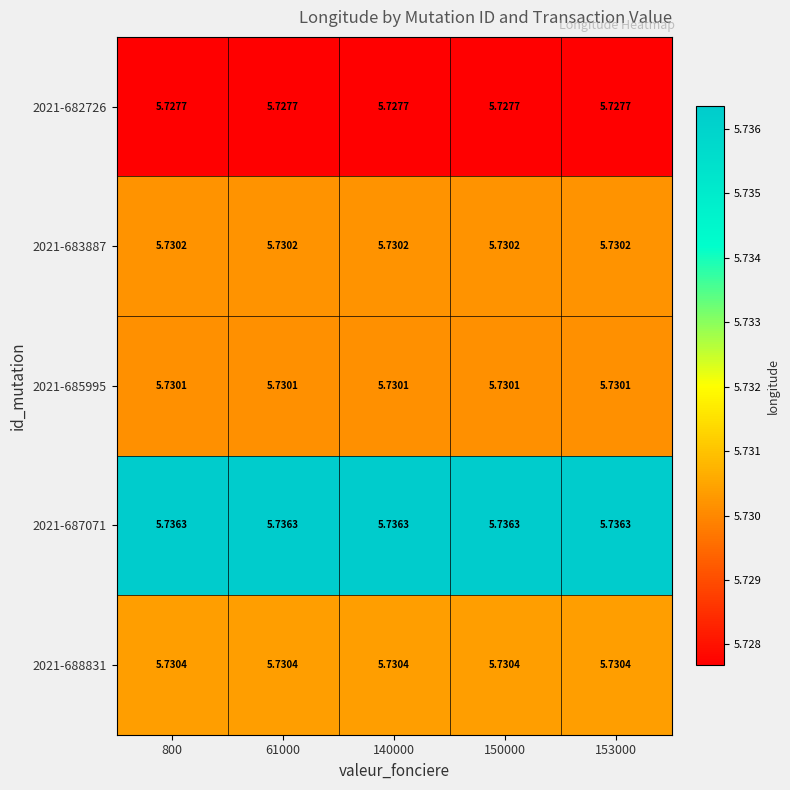

Is the value of 2021-685995 at 153000 greater than the value of 2021-683887 at 150000?

No